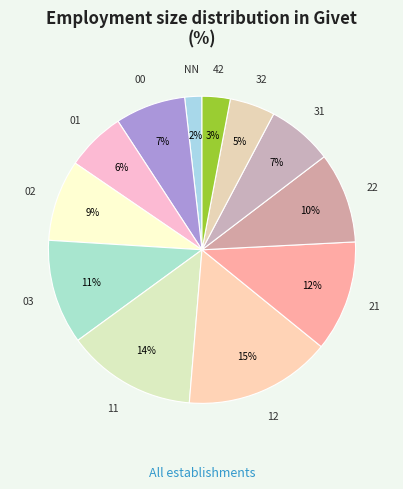

To the nearest percent, what is the average slice percentage?

8%